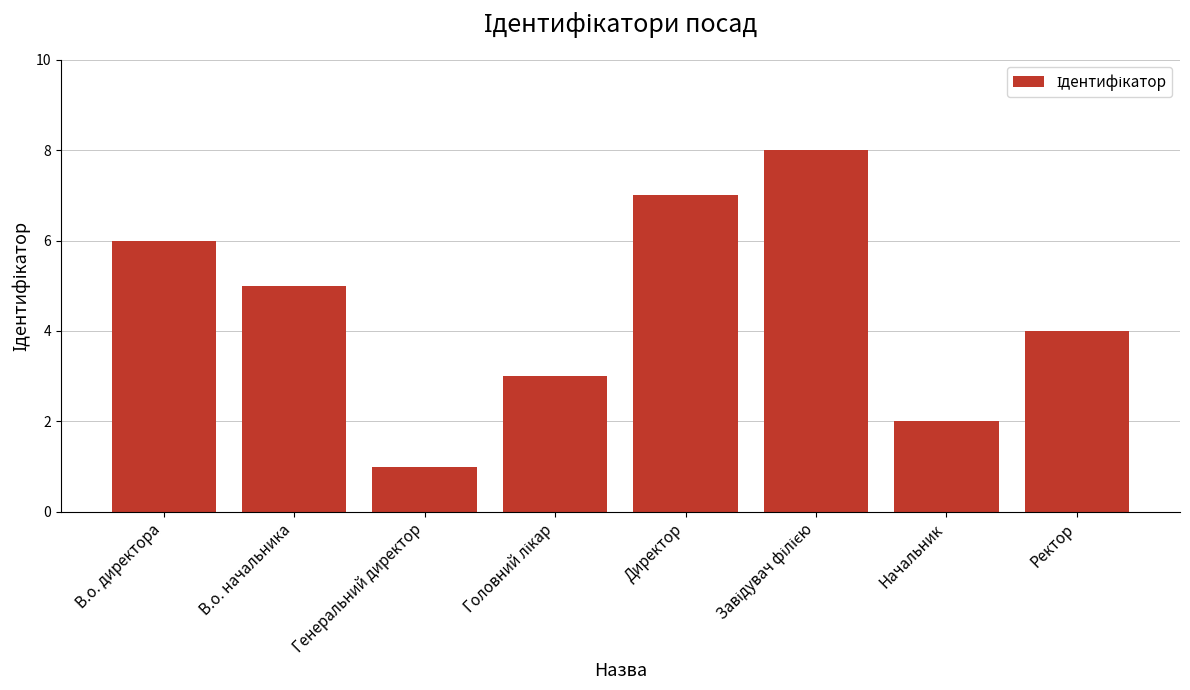

What position from the left is Ректор?

8